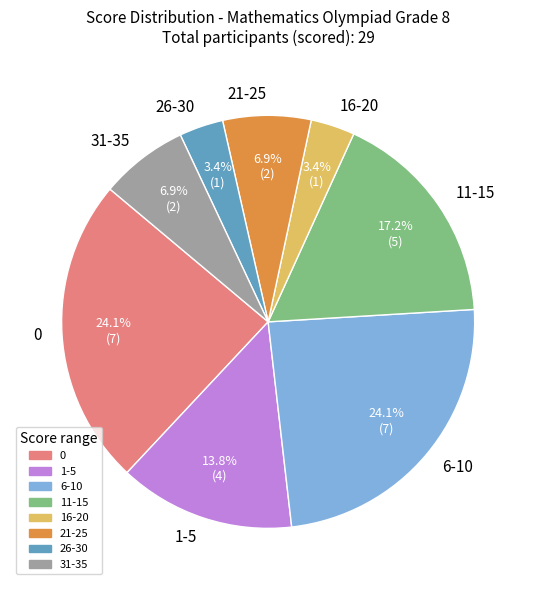

What percentage do 21-25 and 11-15 together represent?

24.1%